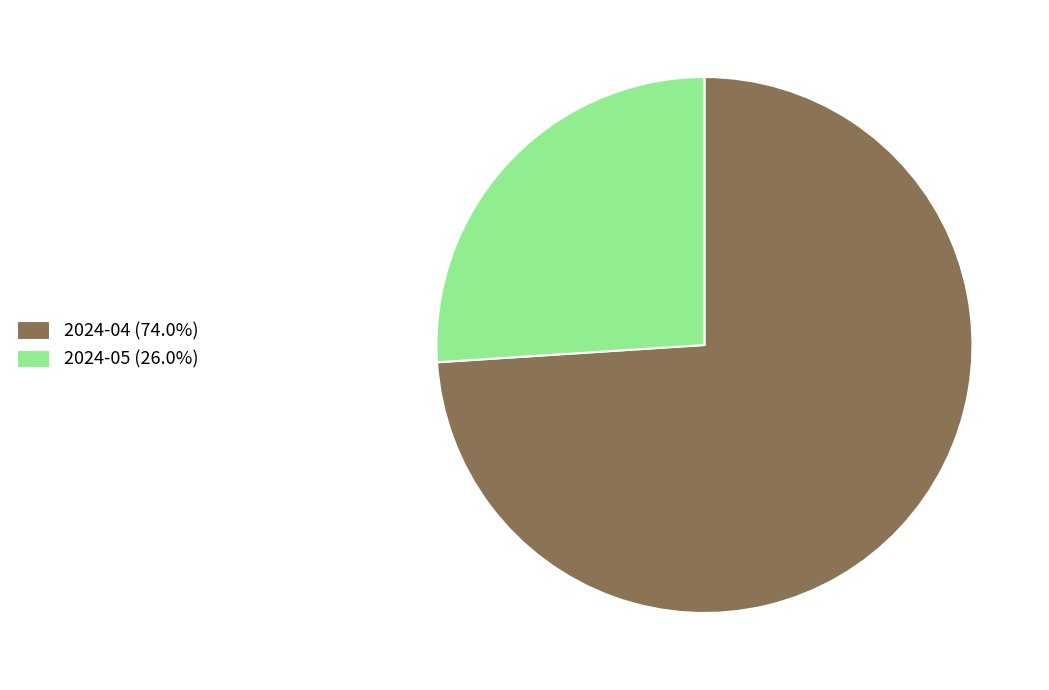

Does any single category account for the majority?

Yes